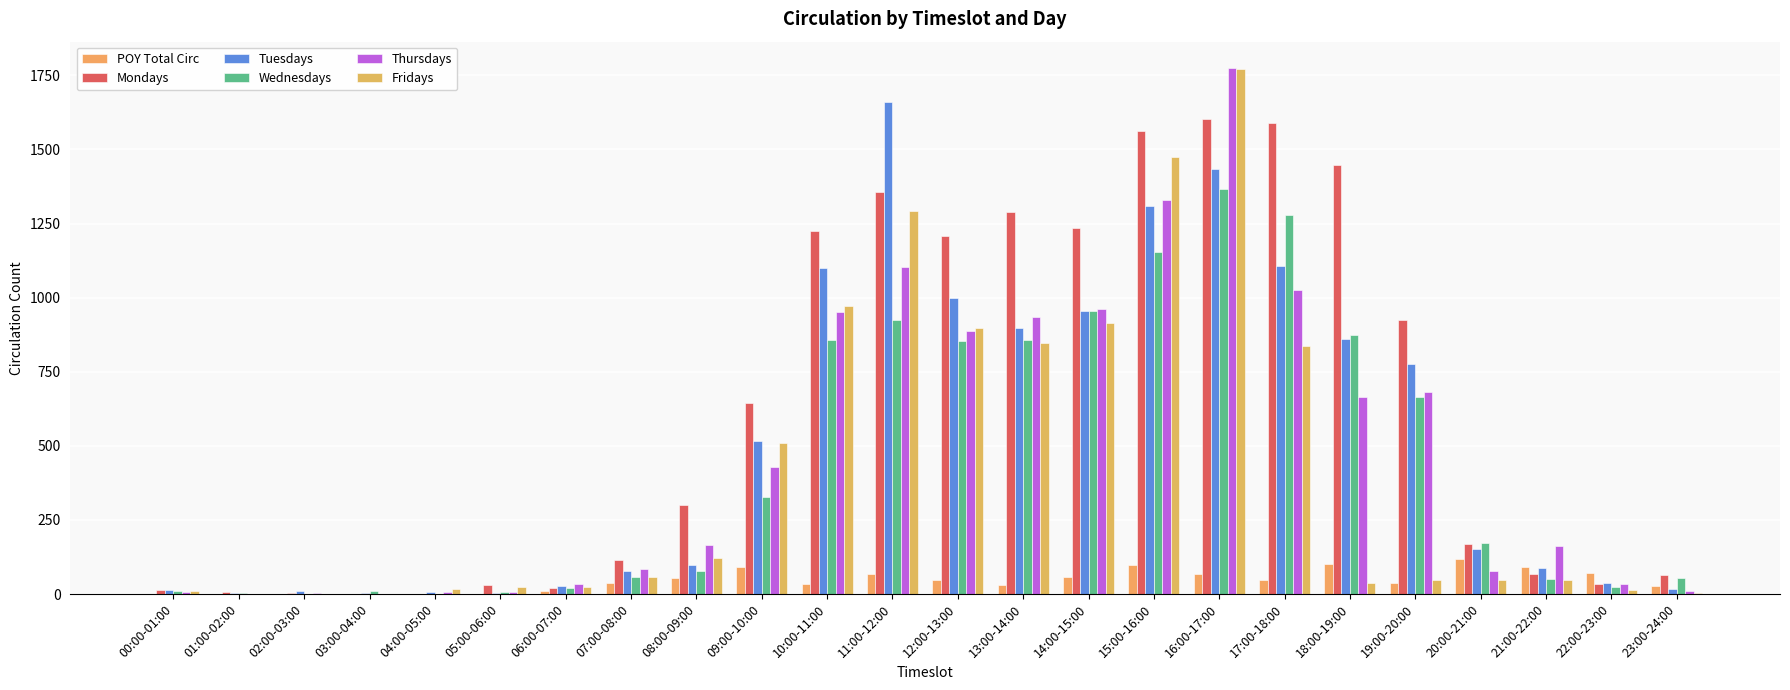

Are the bars horizontal?

No